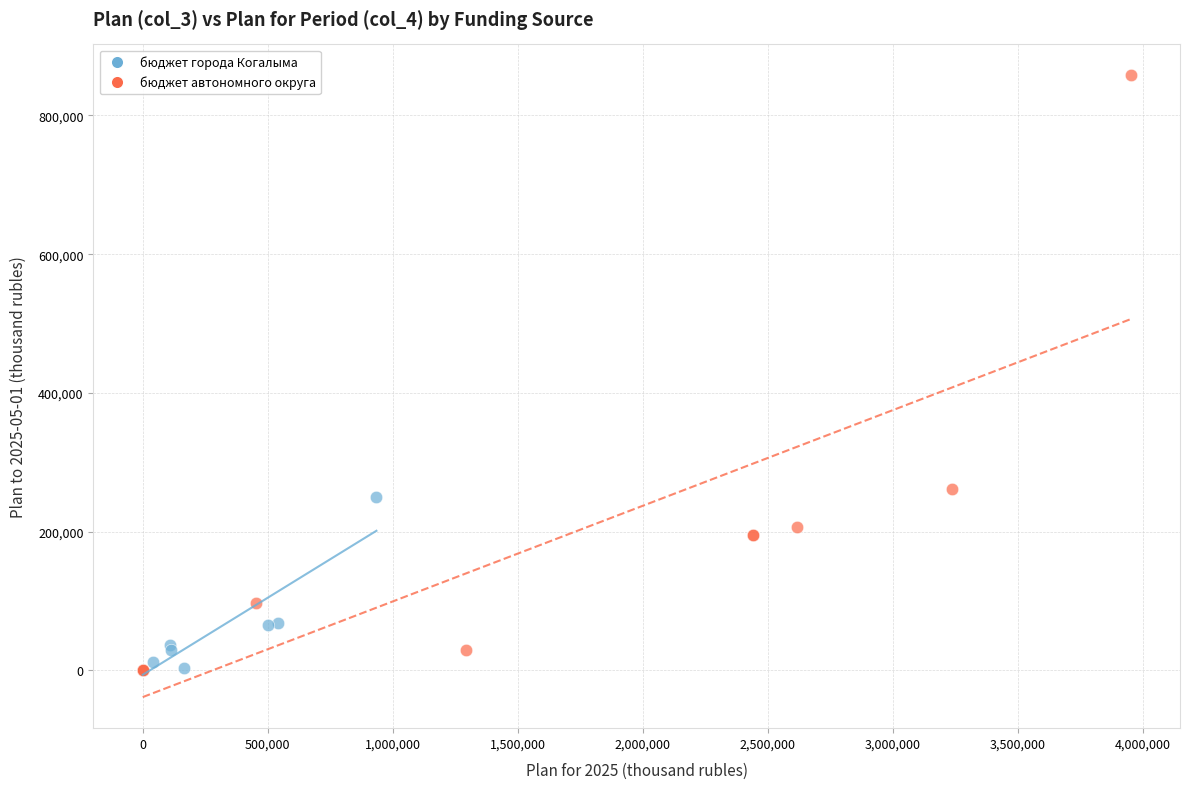

Which series reaches the maximum Y coordinate?

бюджет автономного округа